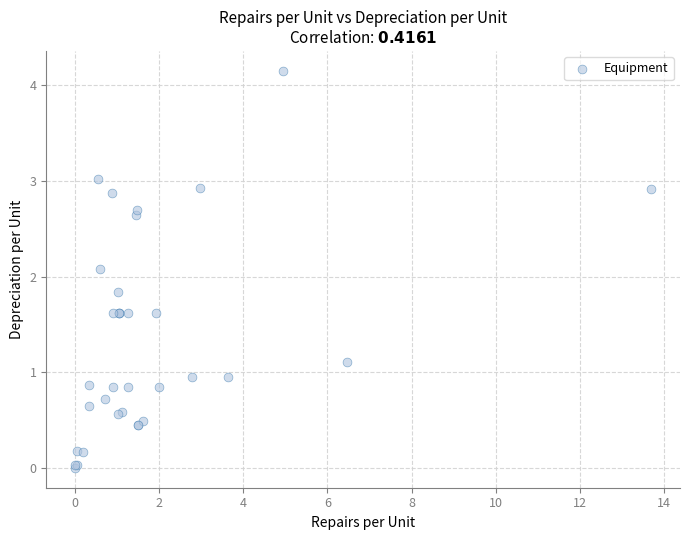

What Y value in the scatter plot is closest to 2?

2.1